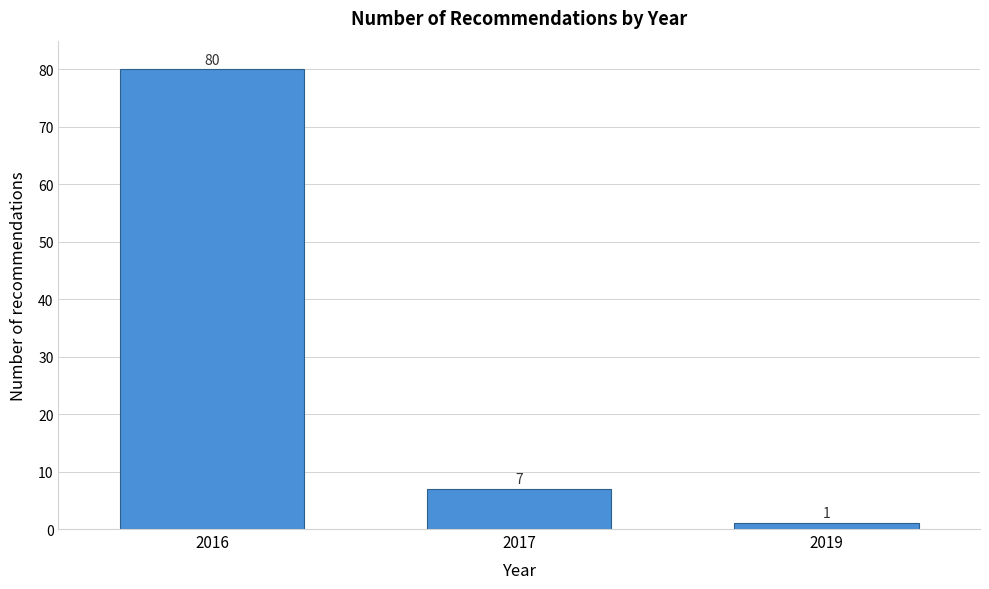

Reading left to right, what are all the values shown in this chart?

2016=80	2017=7	2019=1